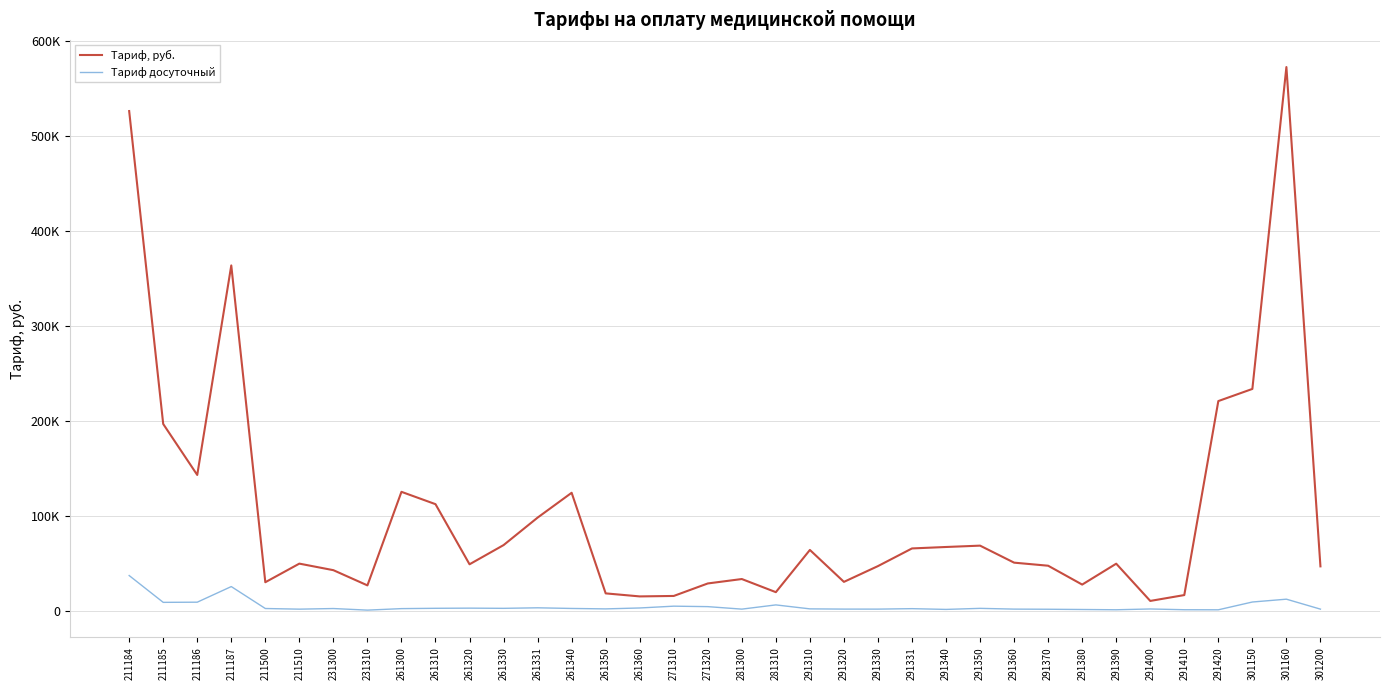

What is the difference between the maximum and minimum values in the Тариф досуточный series?

36387.5